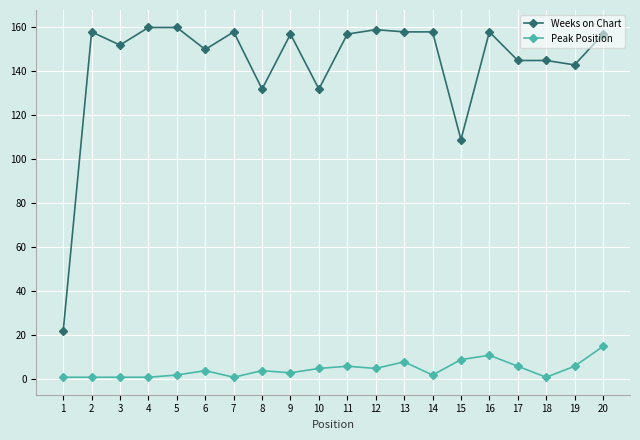

Reading left to right, extract all data points from this chart.

Weeks on Chart: 22	158	152	160	160	150	158	132	157	132	157	159	158	158	109	158	145	145	143	157
Peak Position: 1	1	1	1	2	4	1	4	3	5	6	5	8	2	9	11	6	1	6	15